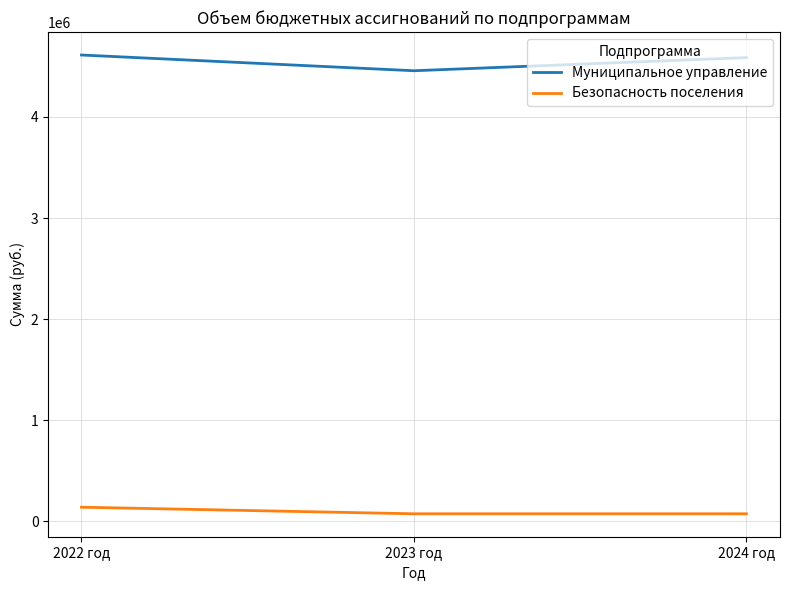

Reading right to left, transcribe all the data shown in this chart.

Муниципальное управление: 4586935.9	4456963.0	4612654.5
Безопасность поселения: 75000.0	75000.0	140000.0